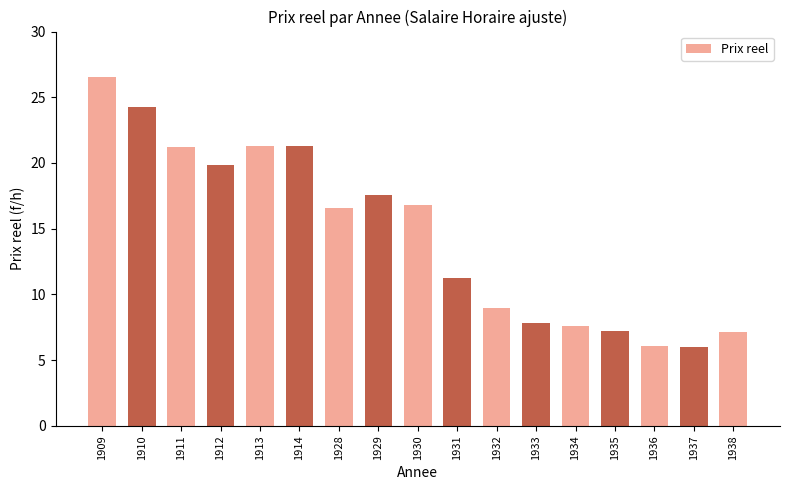

Where does the data first go above 16?

1909